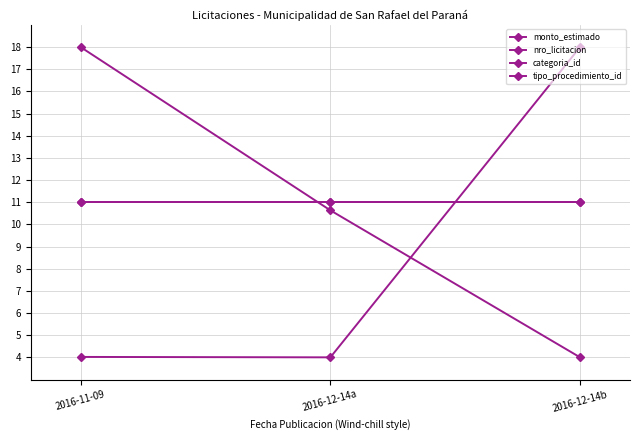

Which series has the largest total across all categories?

categoria_id